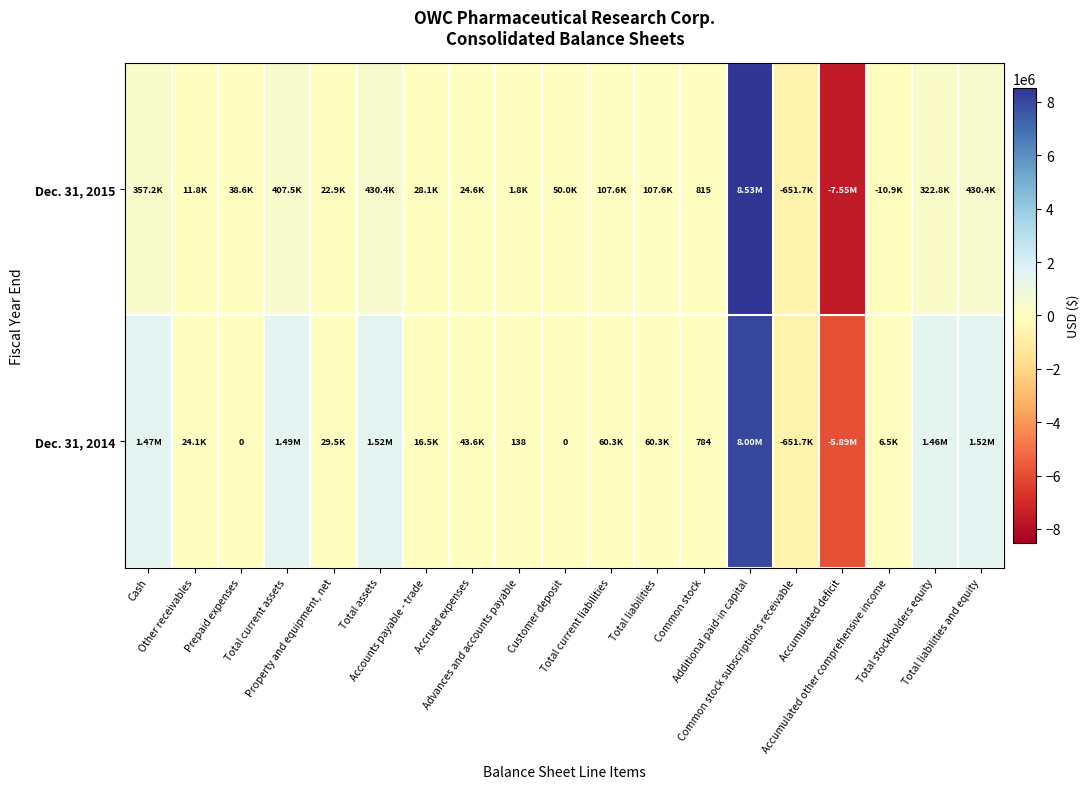

Which category has the lowest value across all series?

Accumulated deficit